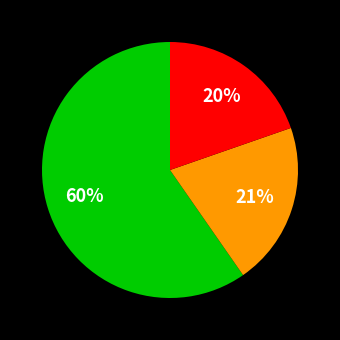

To the nearest percent, what is the difference between the largest and smallest slice percentages?

40%